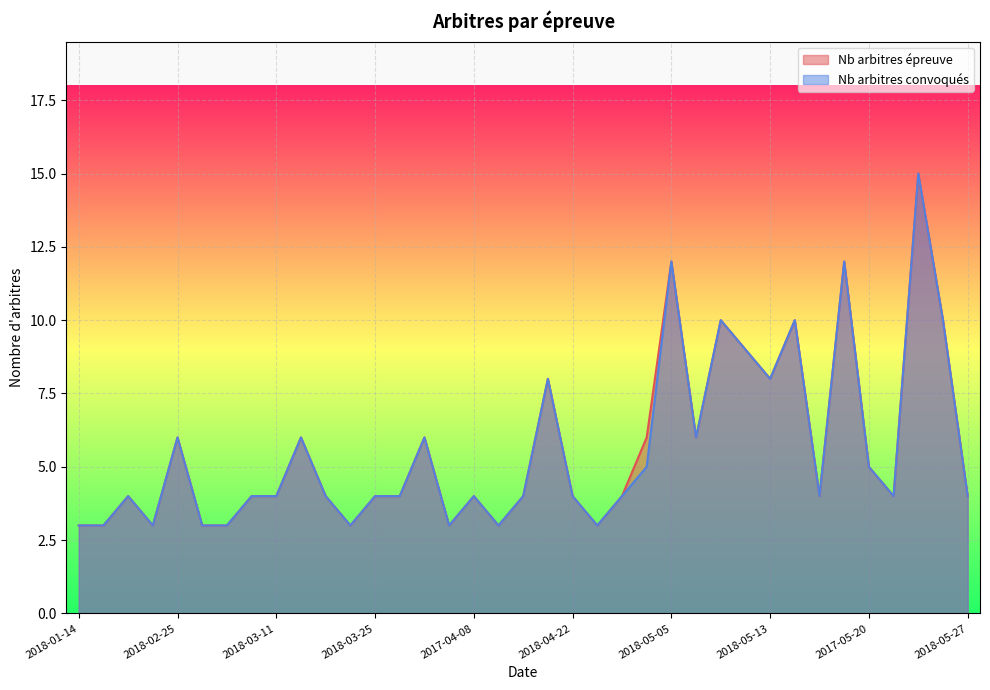

Rank the series by their average value, from highest to lowest.

Nb arbitres épreuve, Nb arbitres convoqués